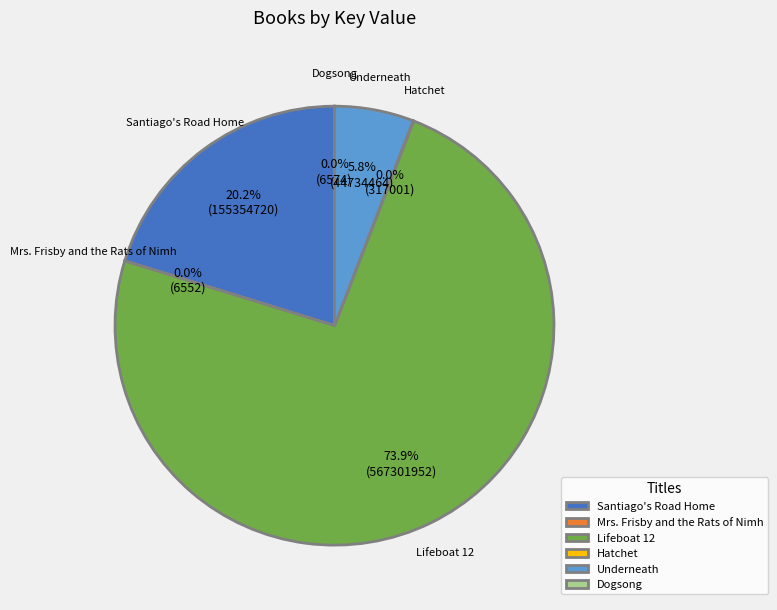

What is the largest slice in the pie chart?

Lifeboat 12